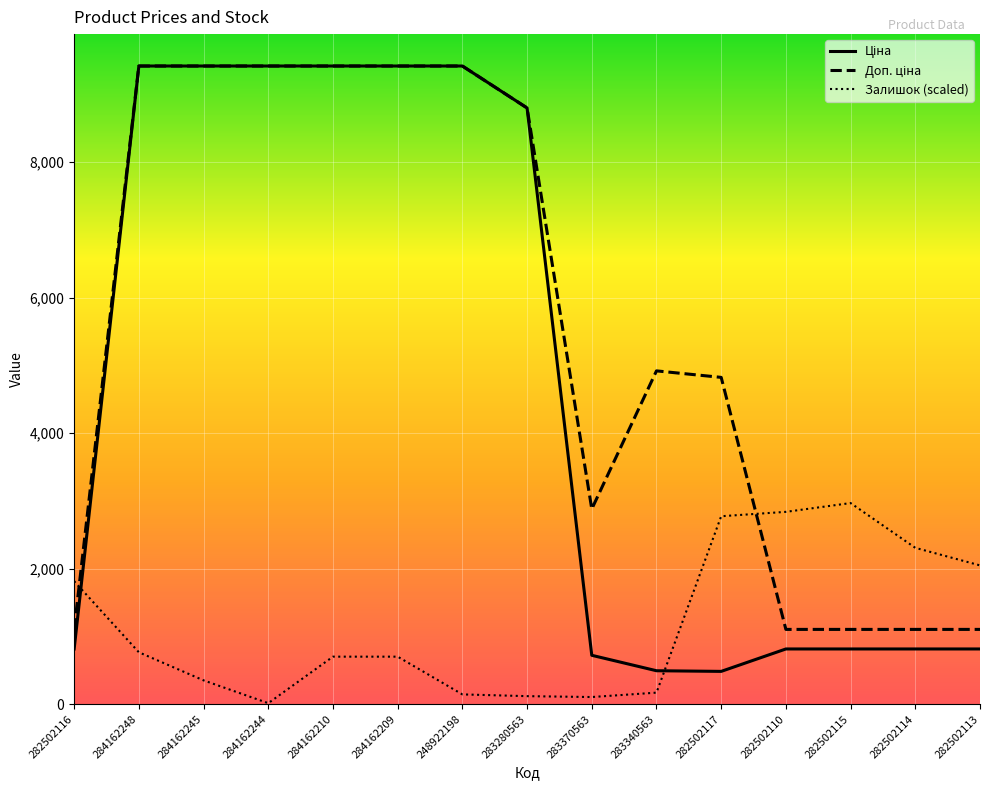

What is the maximum value shown in the chart?

9416.9